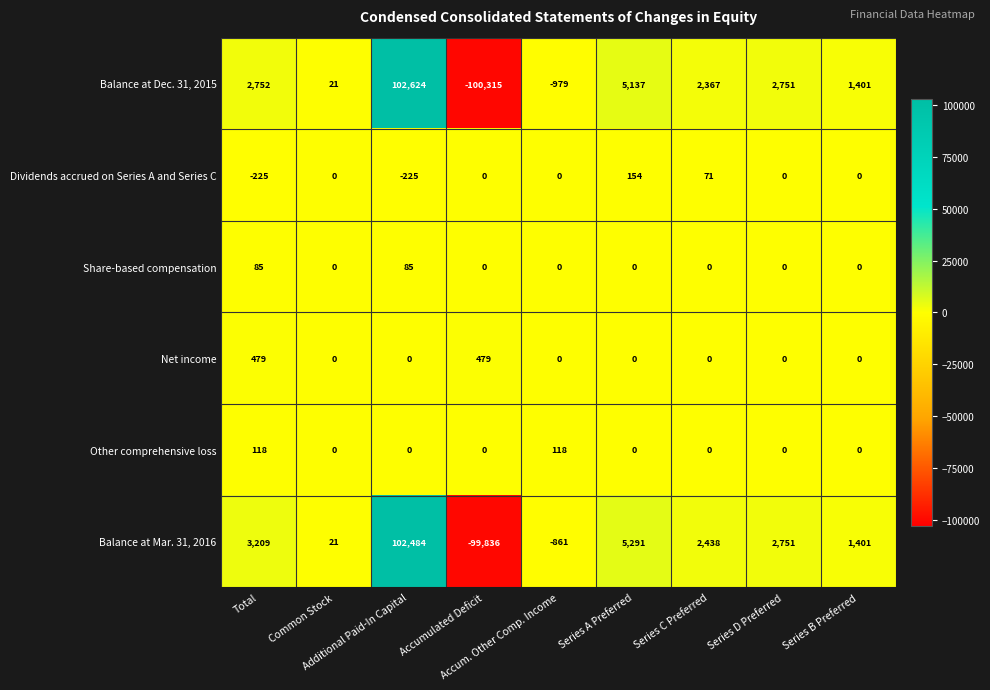

Which series has the largest range (max minus min)?

Balance at Dec. 31, 2015